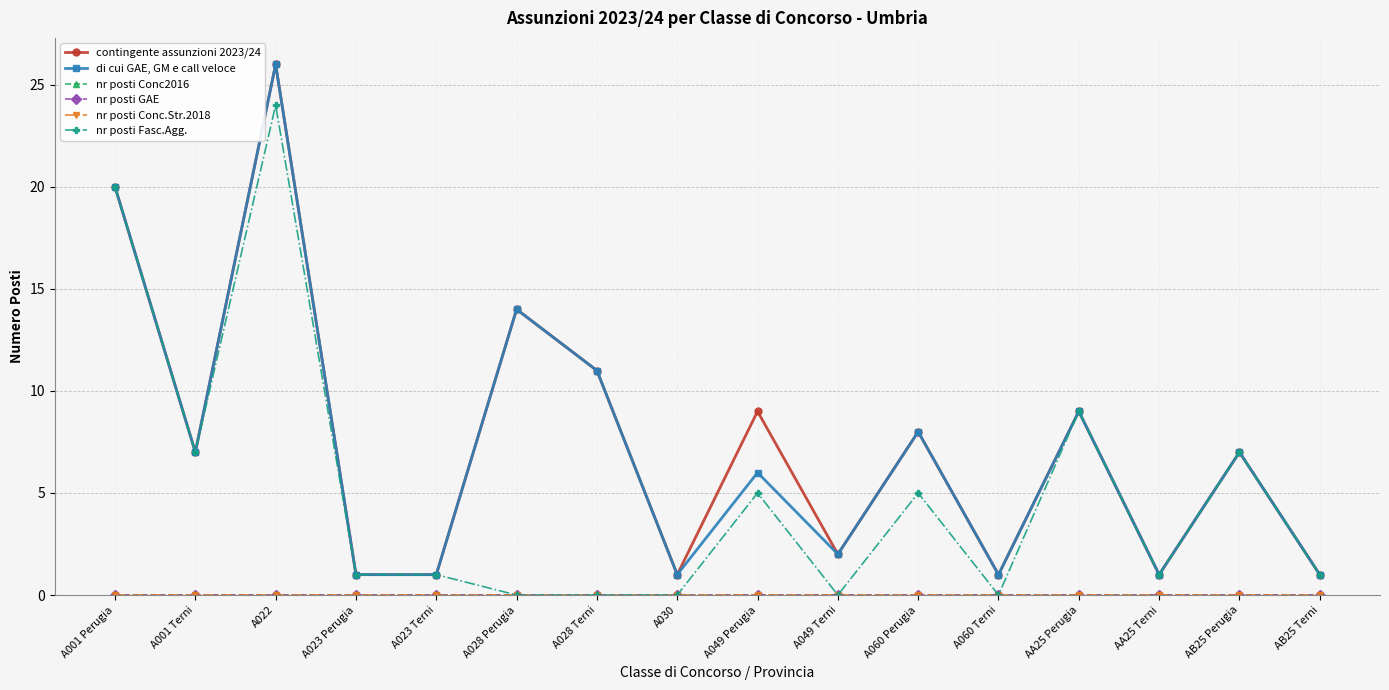

How many lines are shown in the chart?

6